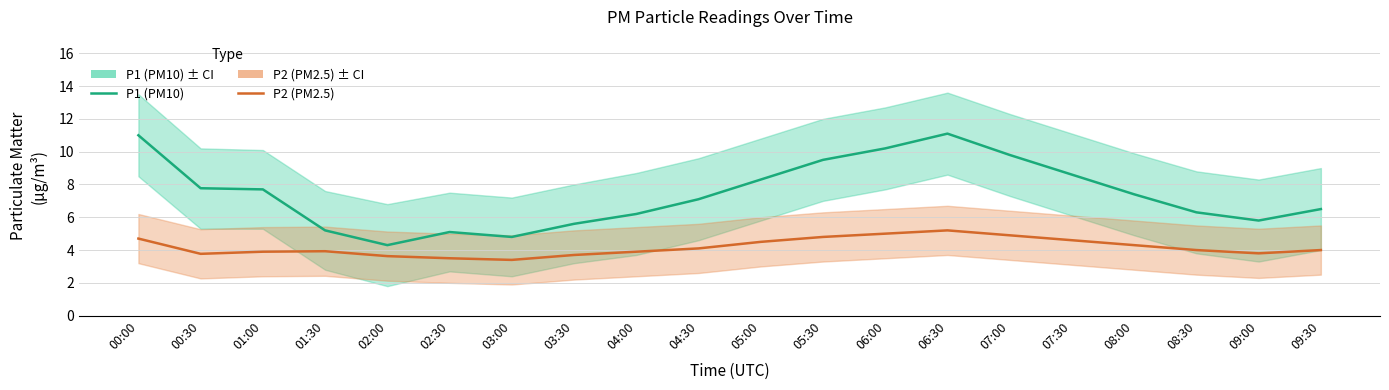

True or false: P1 (PM10) and P2 (PM2.5) intersect in this chart.

False